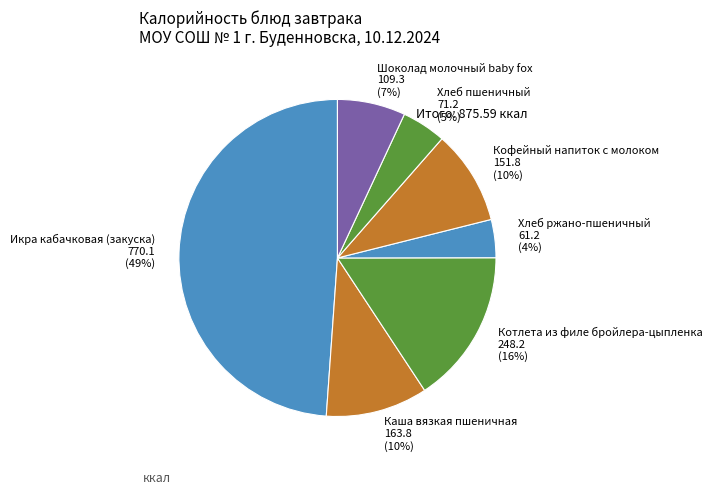

Is it true that Хлеб пшеничный is 11% of the pie?

False